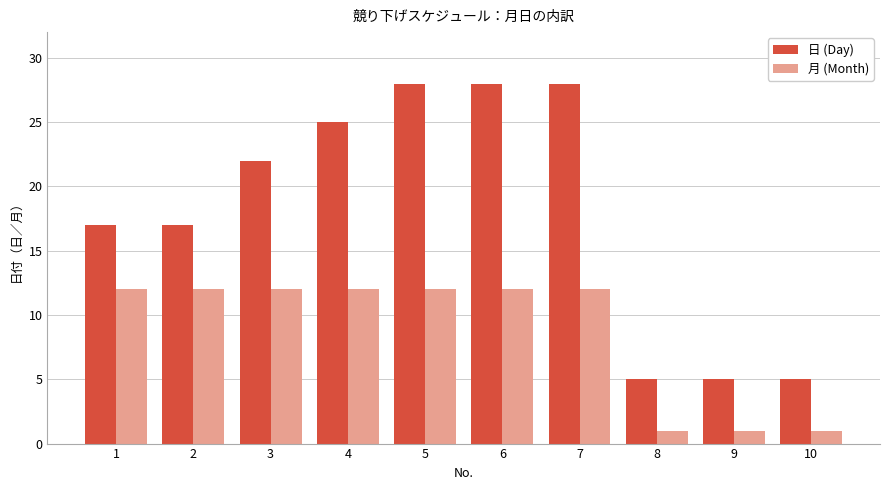

What is the difference between the 月 (Month) values at 8 and 7?

11